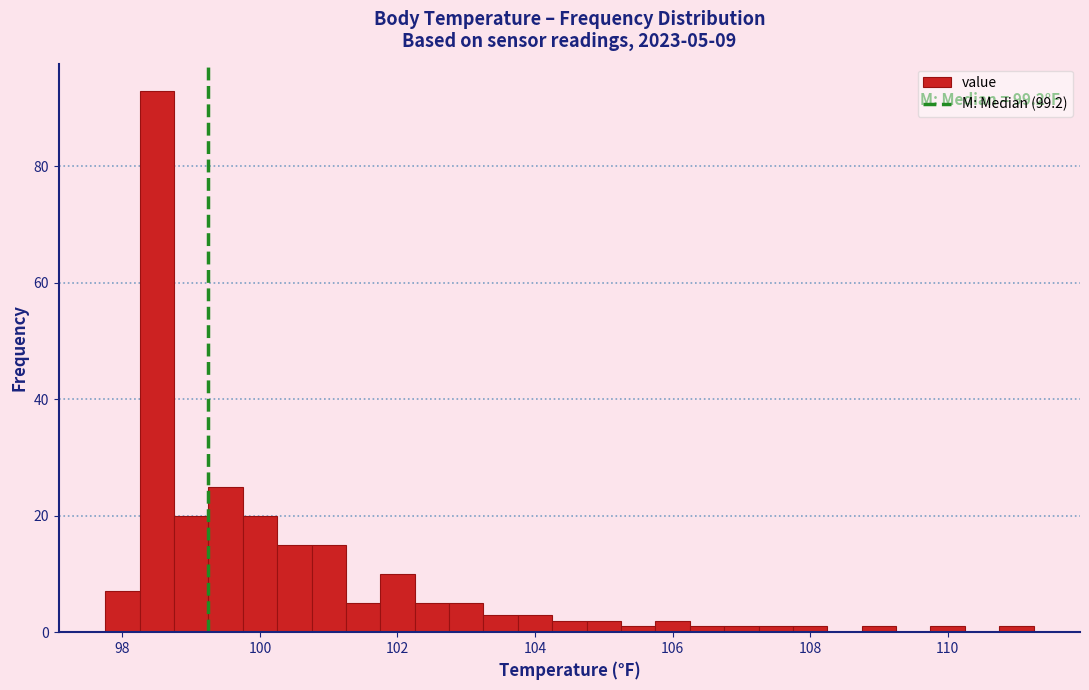

Read against the x-axis, roughly where is the centre of the tallest bar?

98.6